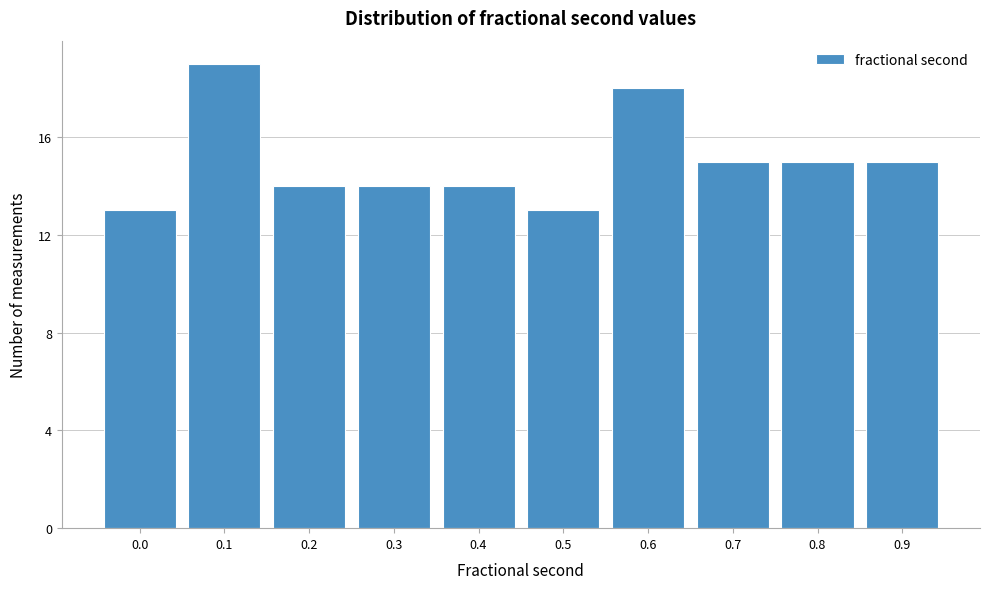

Reading right to left, extract all data points from this chart.

0.9=15	0.8=15	0.7=15	0.6=18	0.5=13	0.4=14	0.3=14	0.2=14	0.1=19	0.0=13